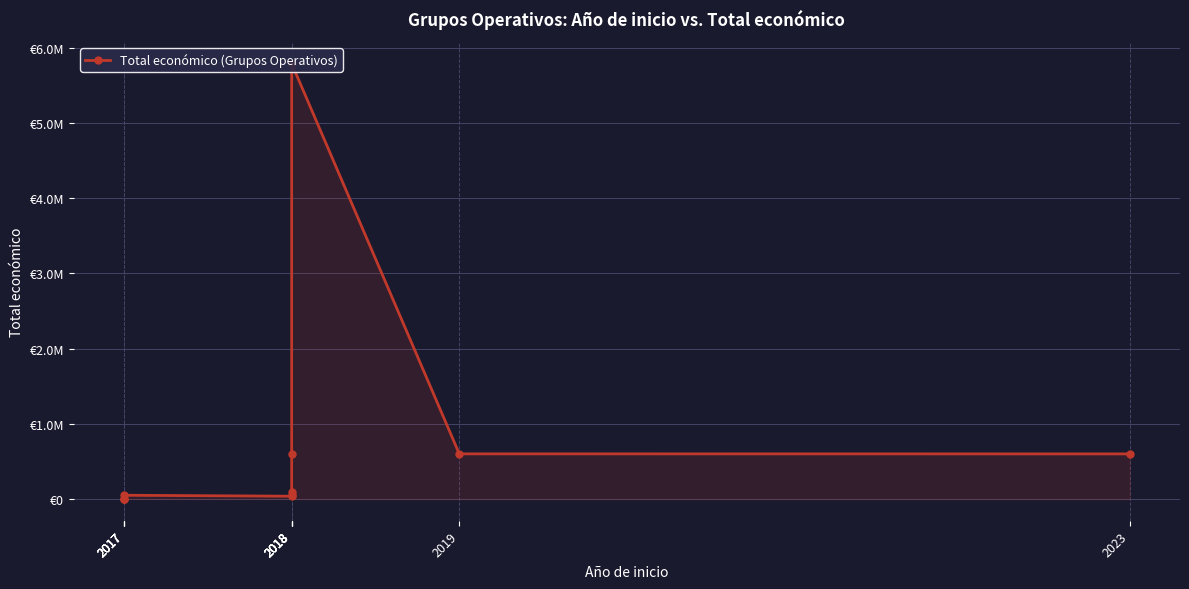

What is the value of the 2nd point from the left?

4800